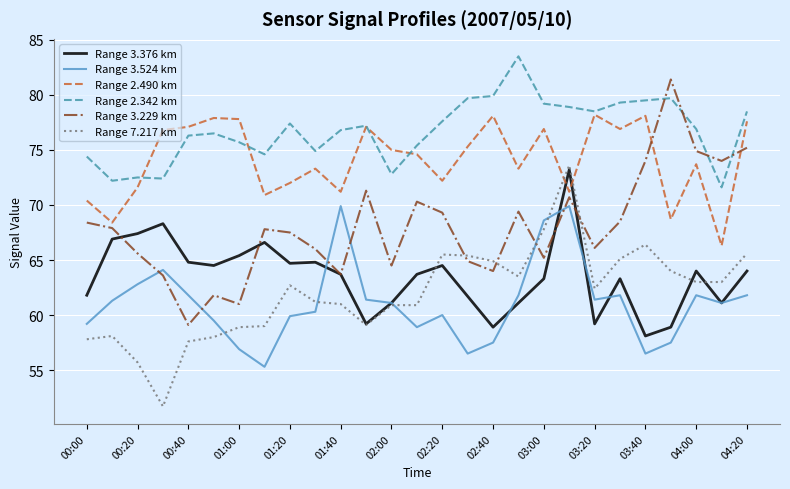

How many lines are shown in the chart?

6